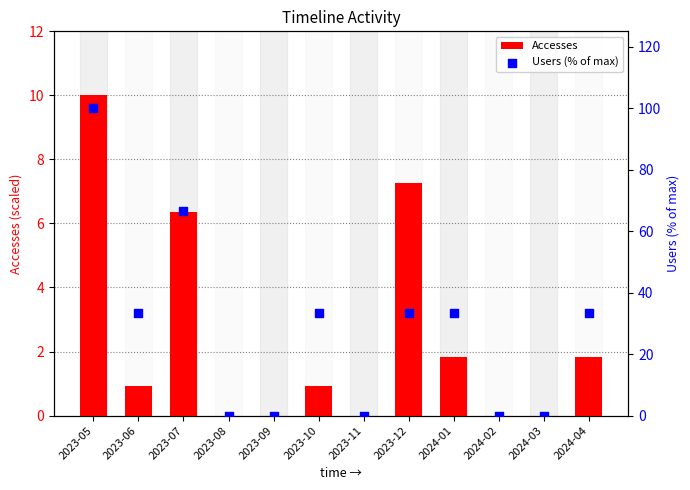

At how many categories does at least one series exceed 20?

7